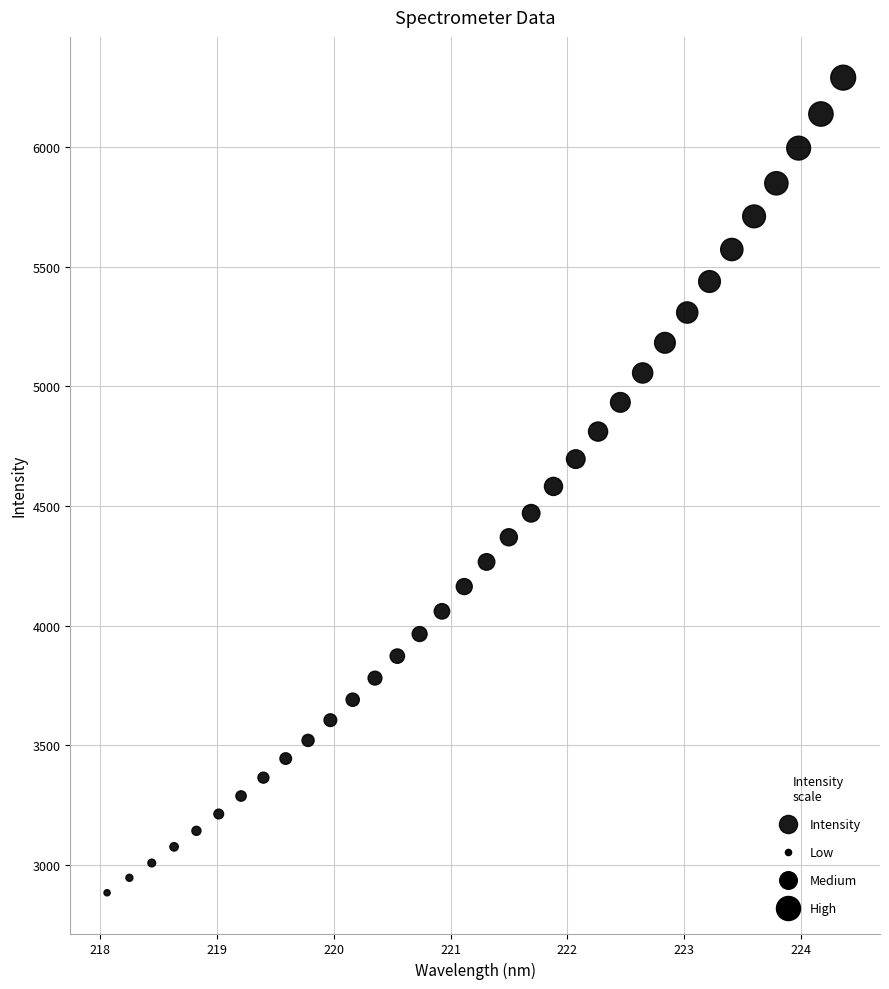

What is the range of X values (max minus min)?

6.3